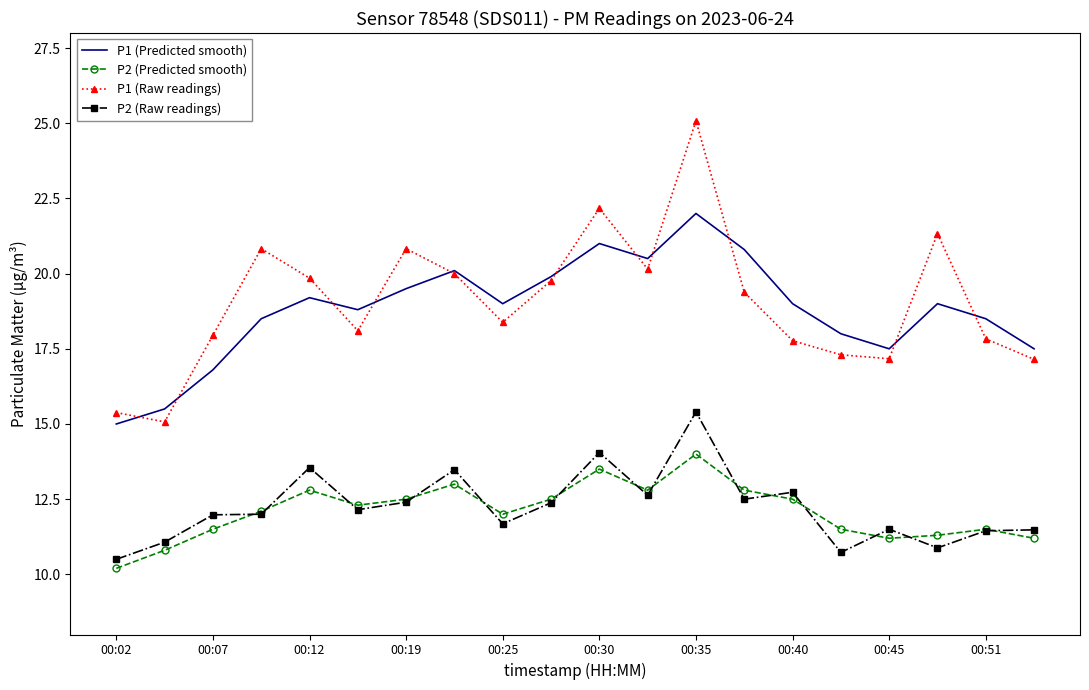

Rank the series by their maximum value, from highest to lowest.

P1 (Raw readings), P1 (Predicted smooth), P2 (Raw readings), P2 (Predicted smooth)